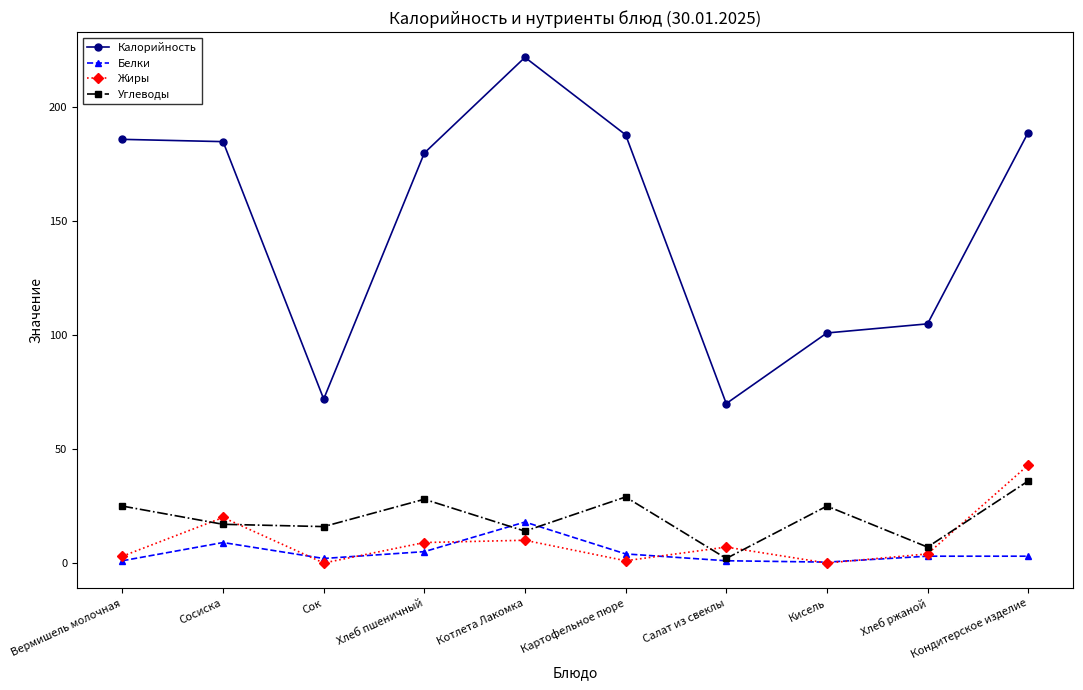

Which series has the largest range (max minus min)?

Калорийность